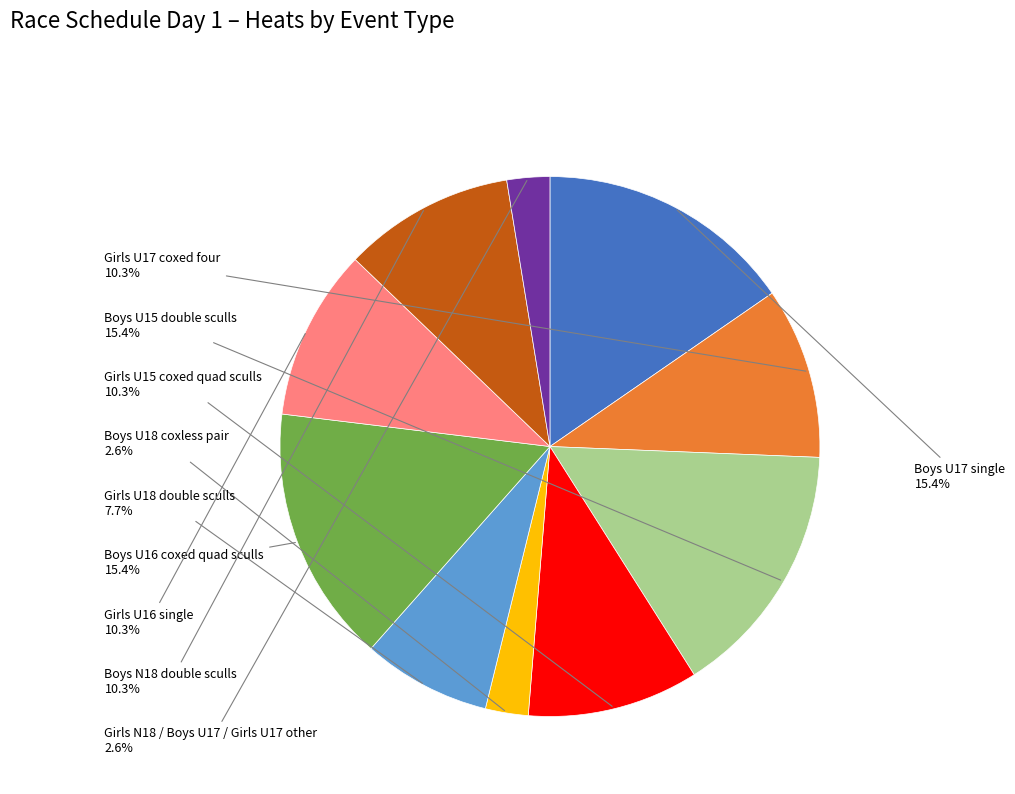

Approximately how many times larger is the value at Girls U18 double sculls compared to Boys U15 double sculls?

0.5